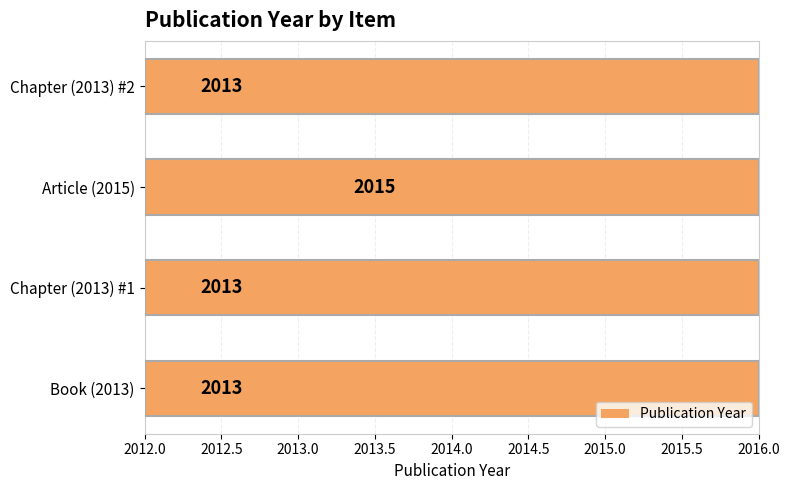

How many series are shown in this chart?

1